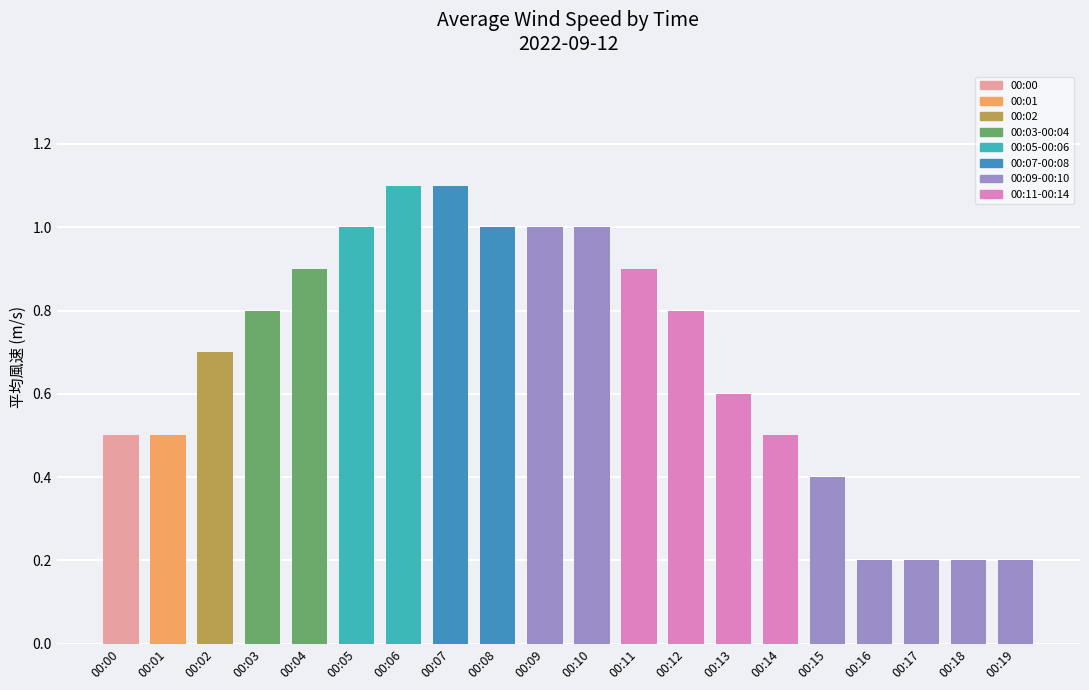

Does the chart contain any negative values?

No